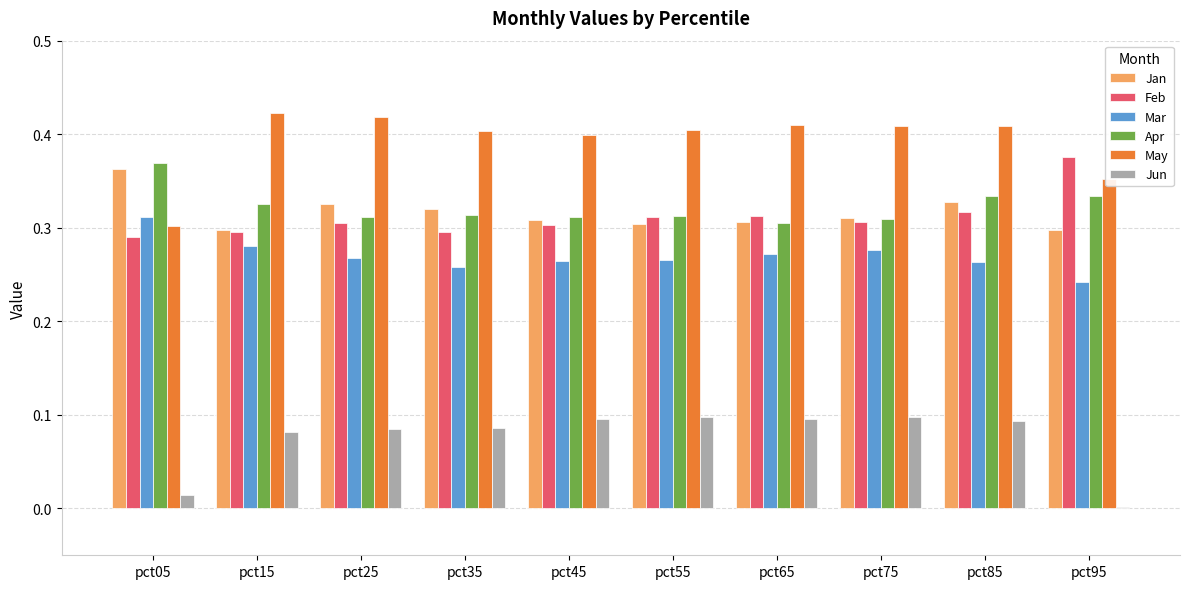

What is the sum of all Jan values?

3.2